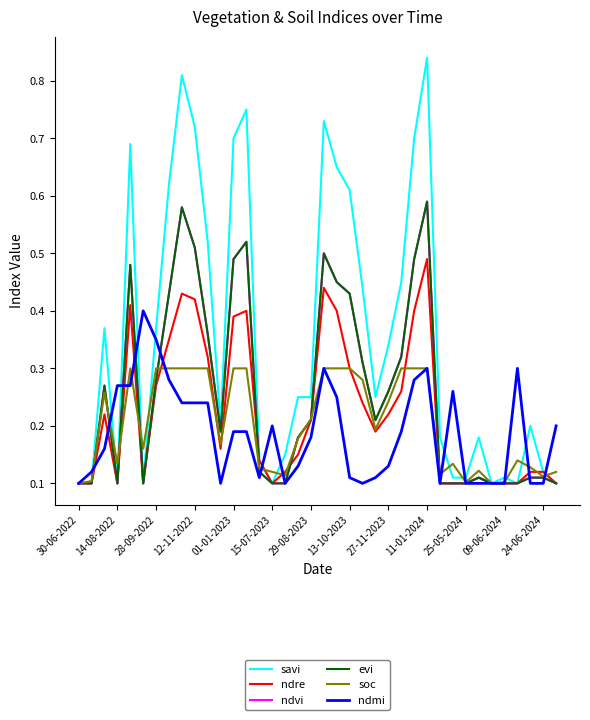

What is the sum of all soc values?

7.8